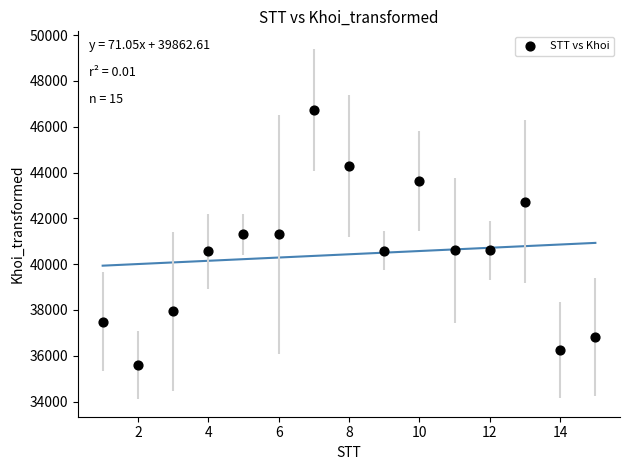

What is the range of X values (max minus min)?

14.0